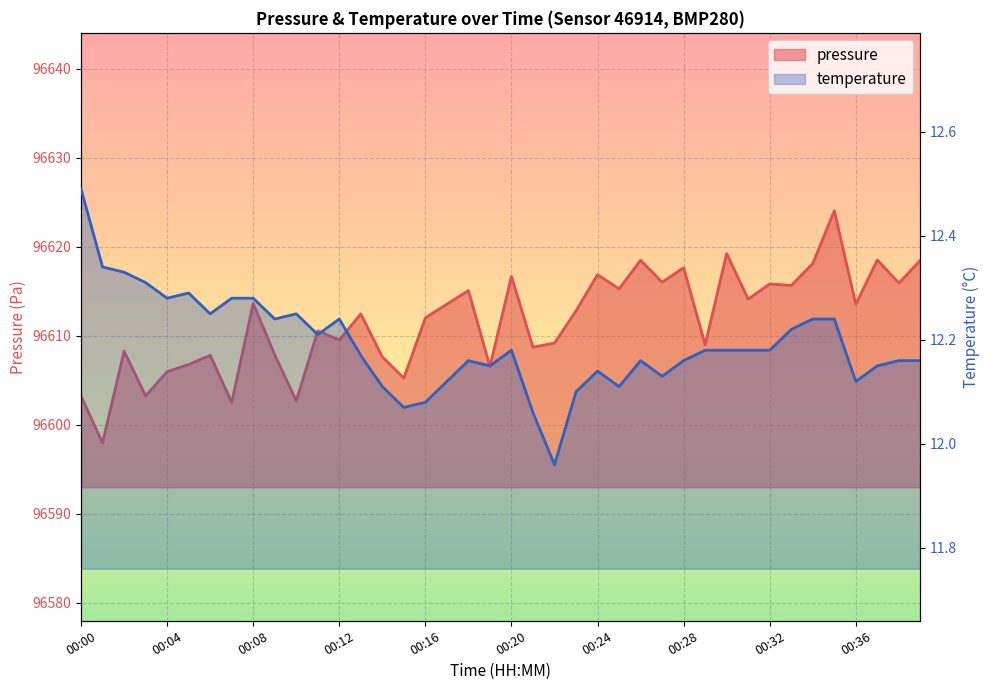

True or false: temperature and pressure intersect in this chart.

False